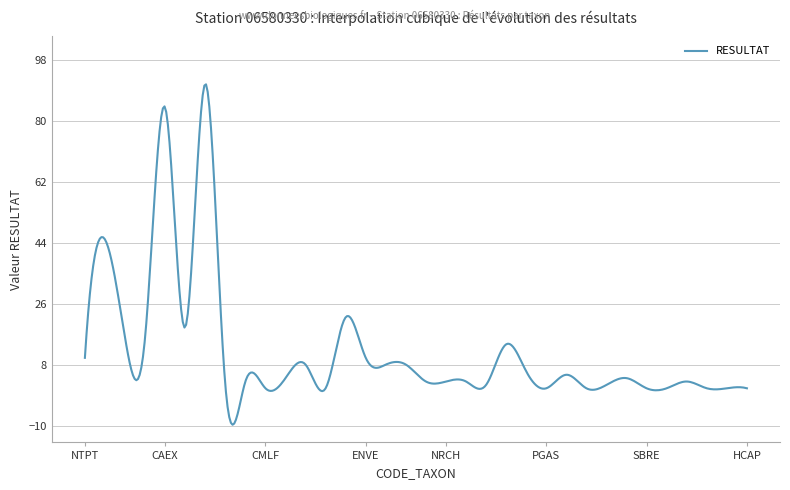

What is the maximum value shown in the chart?

90.8